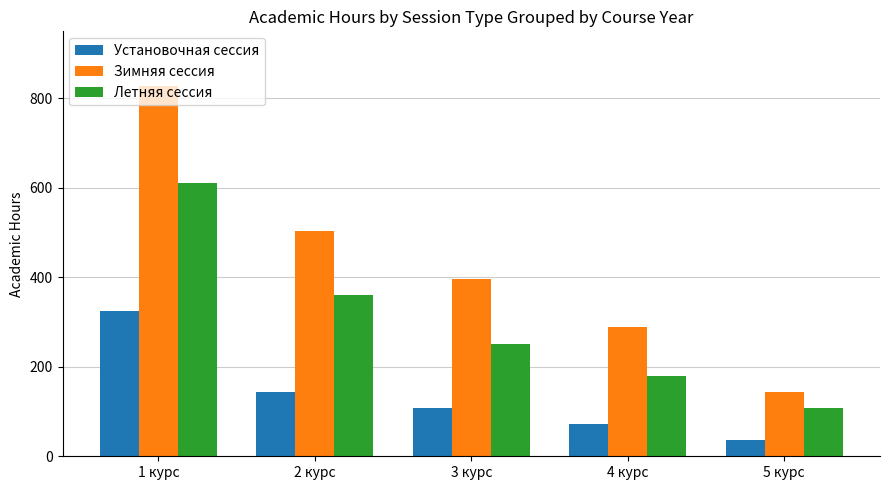

What is the label of the 3rd bar from the left?

3 курс